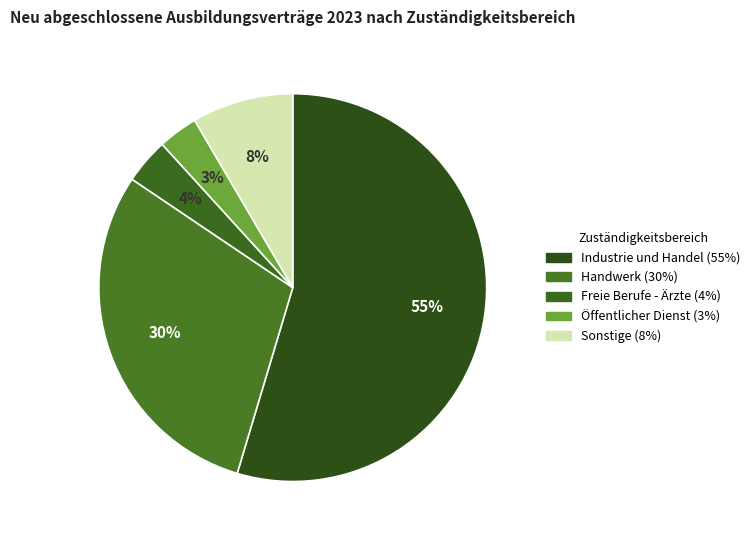

Count the number of slices in the pie.

5